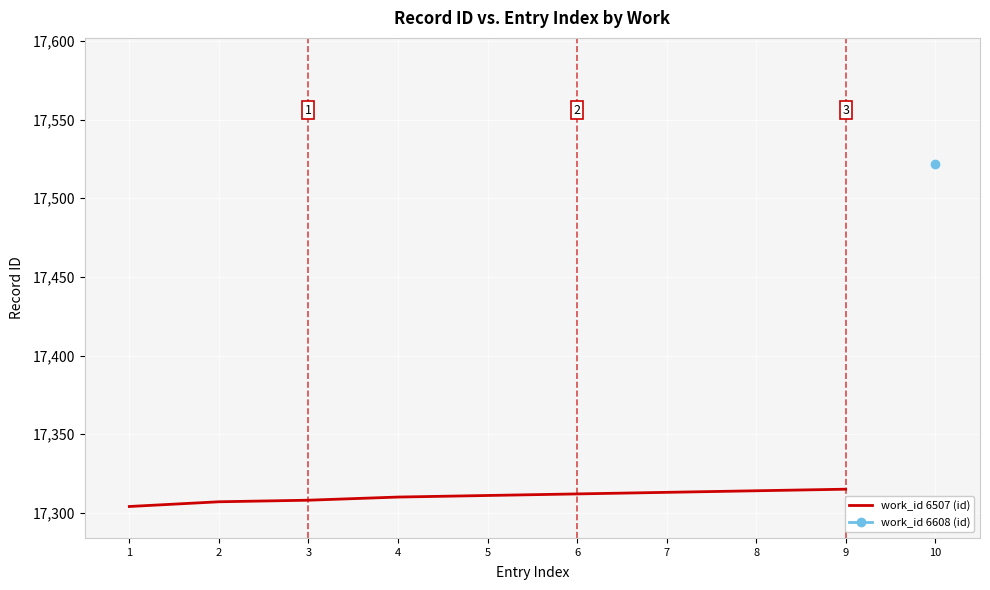

The value at 6 is 30460. True or false?

False